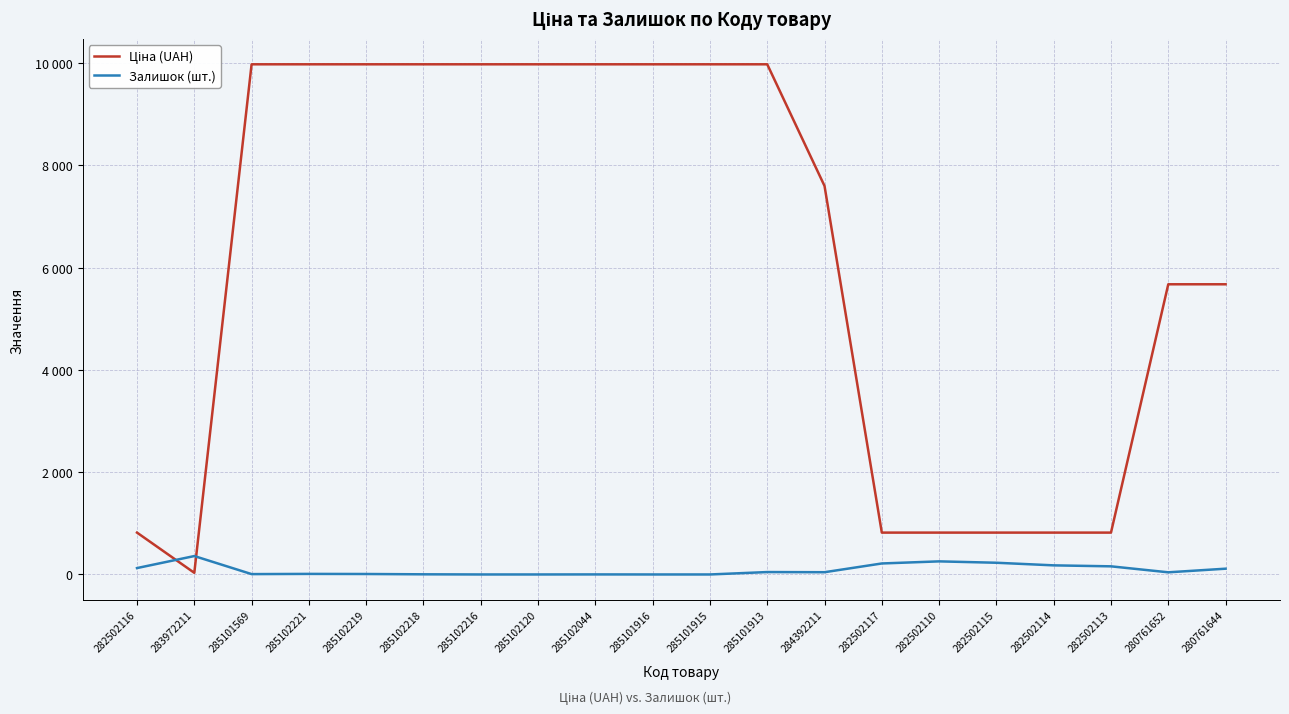

Rank the series by their maximum value, from highest to lowest.

Ціна (UAH), Залишок (шт.)